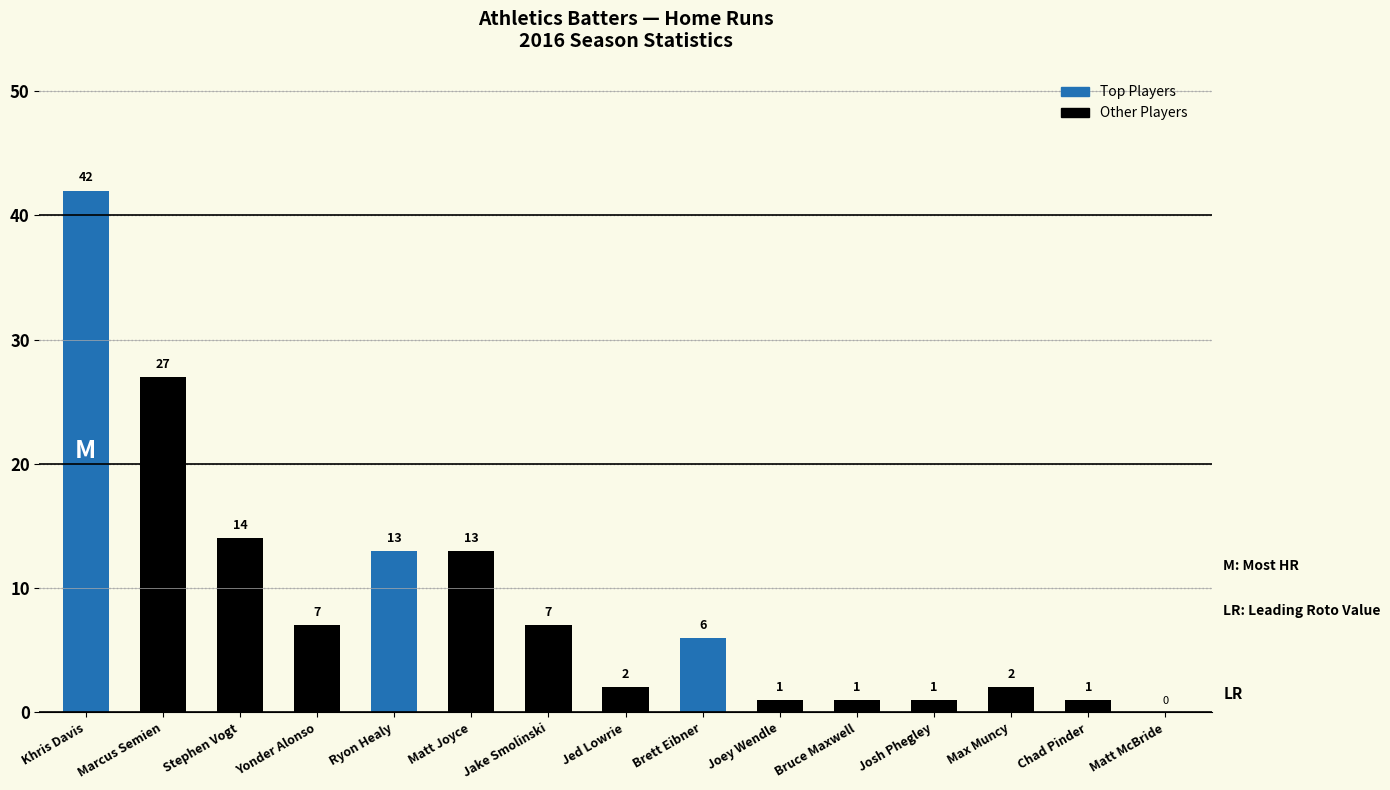

Which label corresponds to the largest value in the chart?

Khris Davis